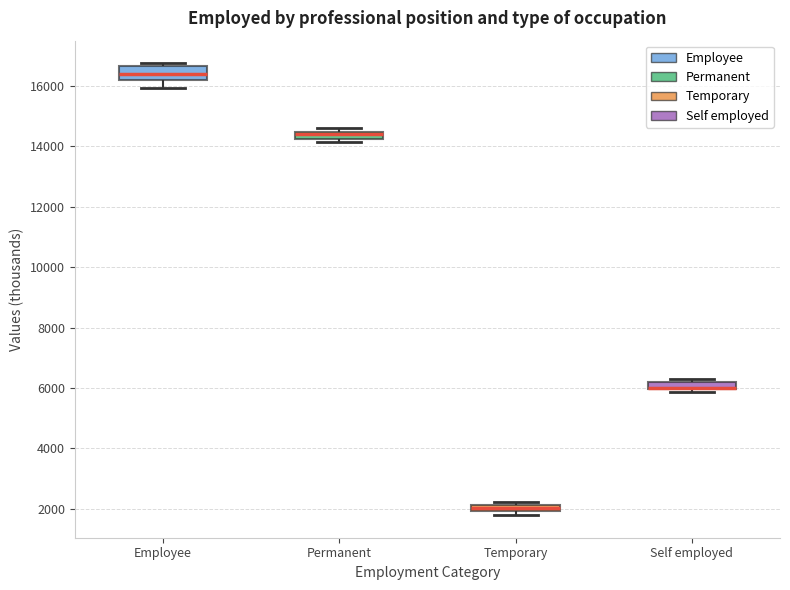

Where is the upper edge of the box for Self employed on the y-axis? The values are not printed on the chart, so give them approximately, as read against the axis.

6200